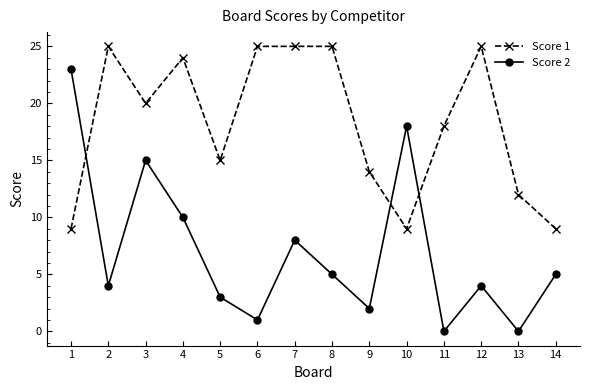

How many distinct data groups are displayed?

2